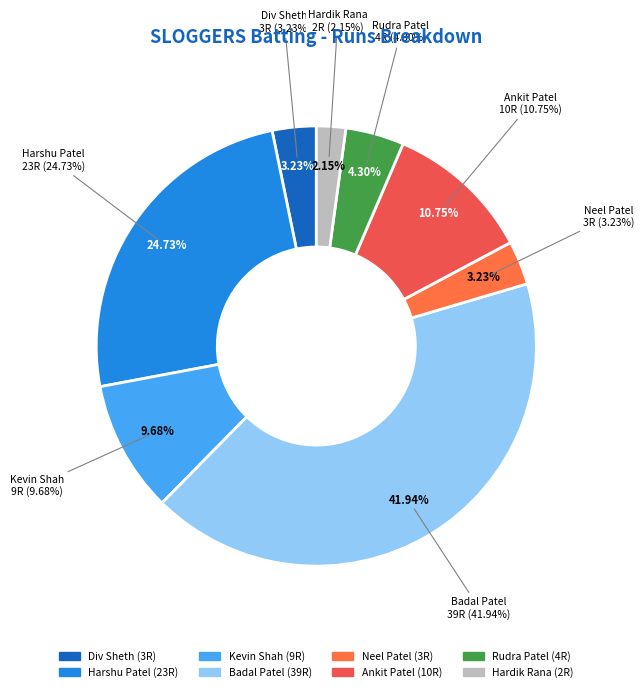

What is the smallest slice in the pie chart?

Hardik Rana